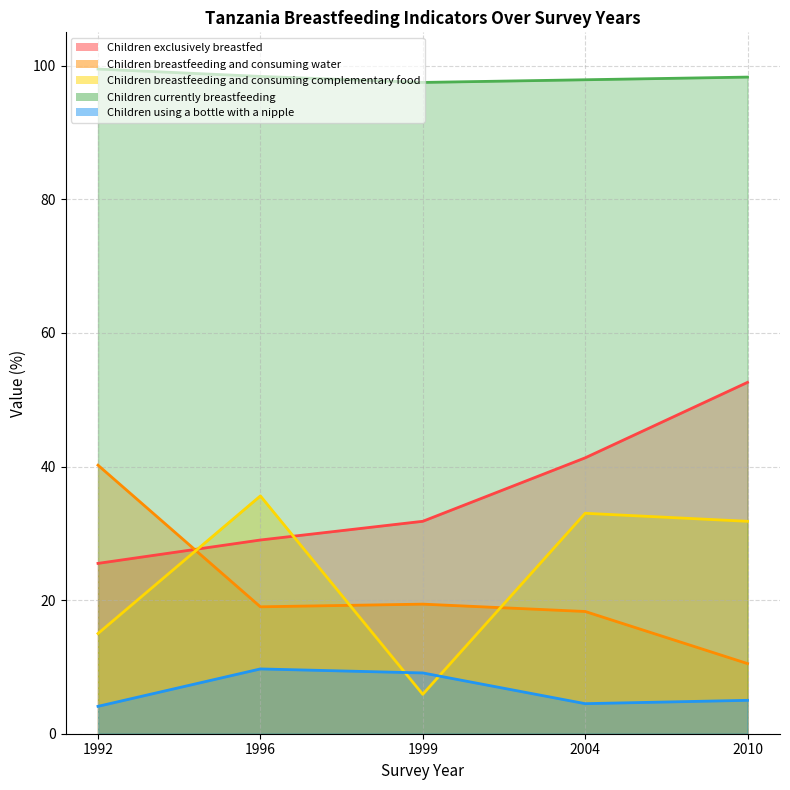

What is the sum of the Children currently breastfeeding values at 2010 and 1992?

197.8